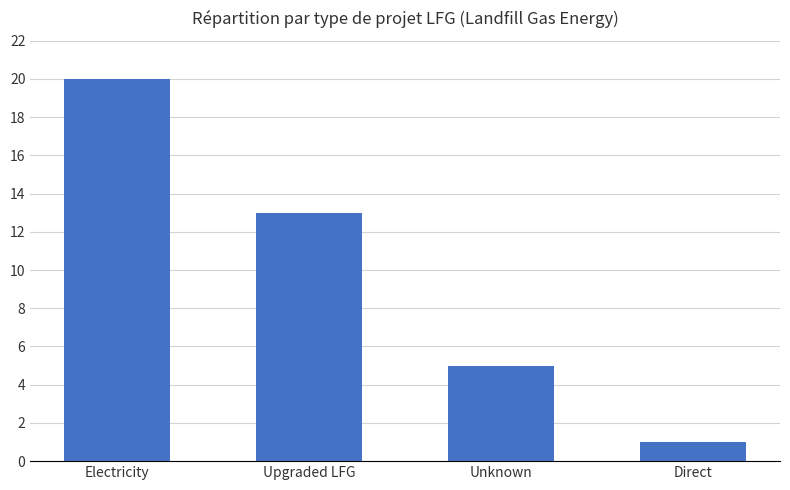

Rank the categories by value from highest to lowest.

Electricity, Upgraded LFG, Unknown, Direct